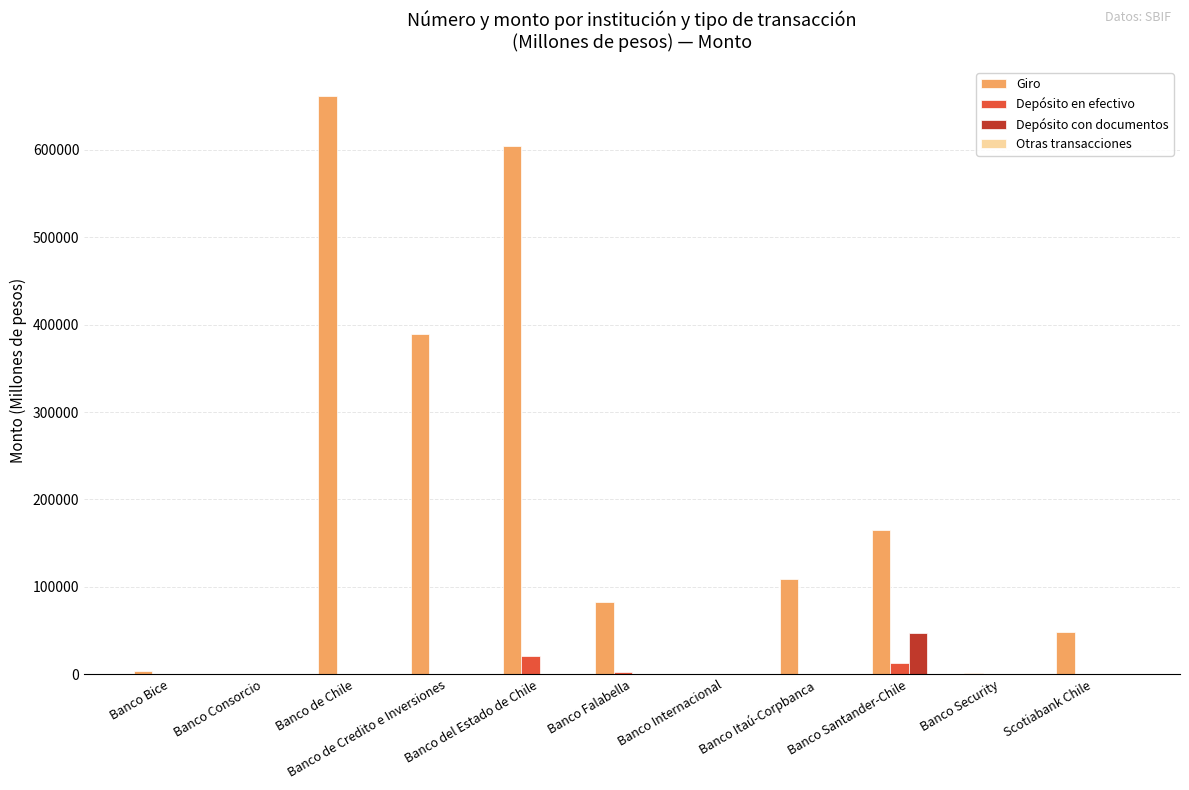

How many groups of bars are there?

11